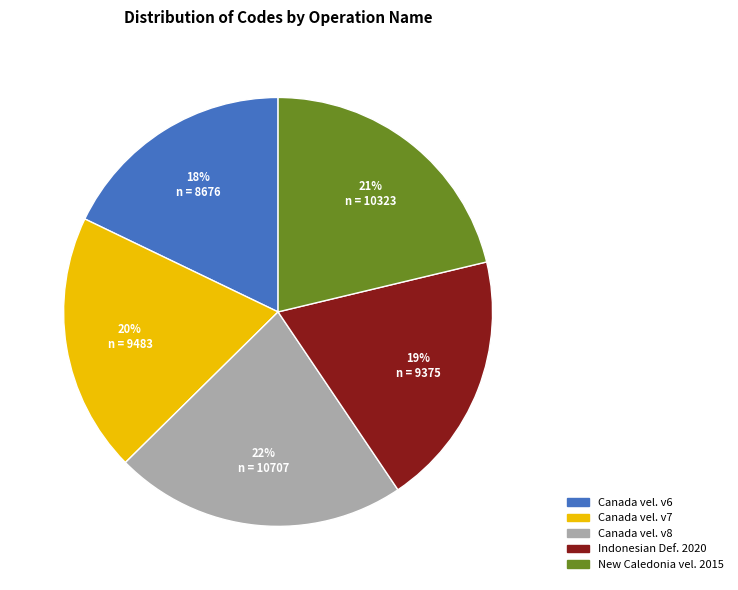

Count the number of slices in the pie.

5